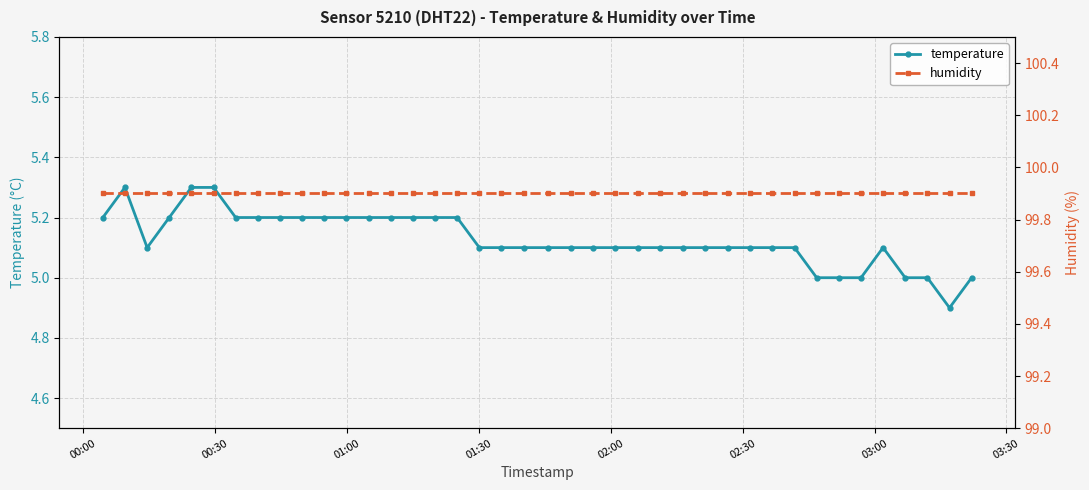

What position from the left is 39?

40